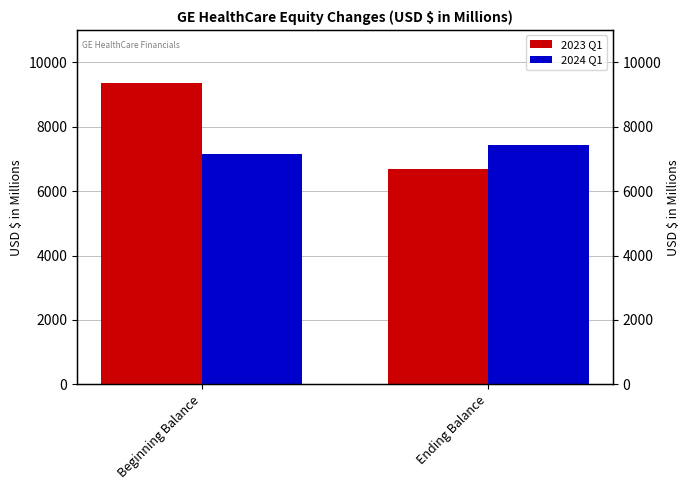

What are all the series names shown in the legend?

2023 Q1, 2024 Q1